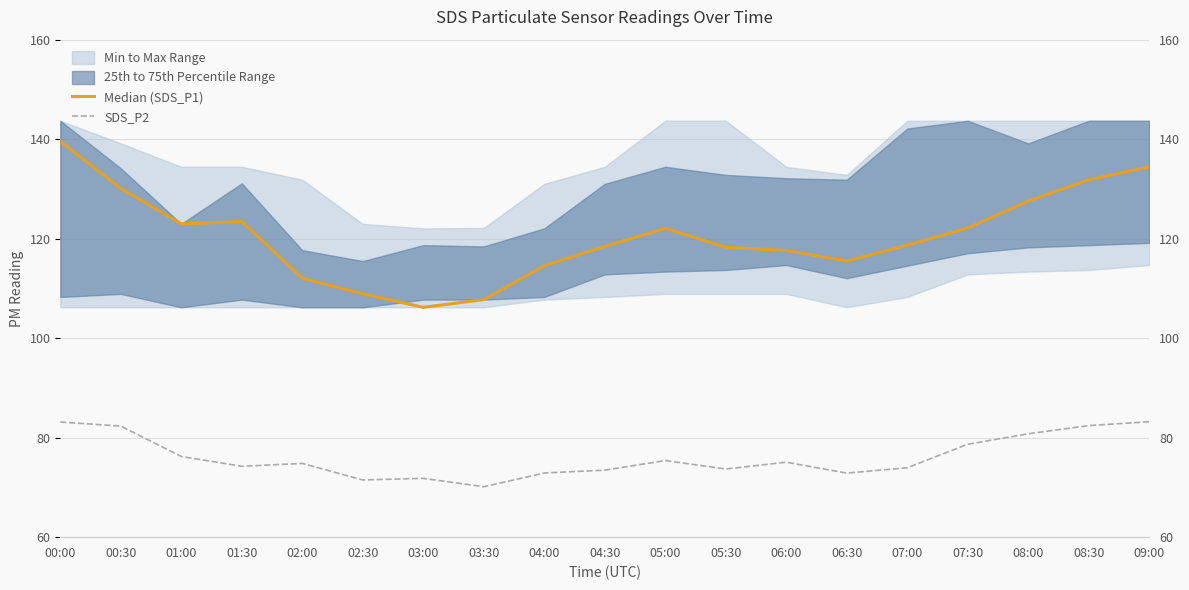

True or false: Median (SDS_P1) and SDS_P2 intersect in this chart.

False